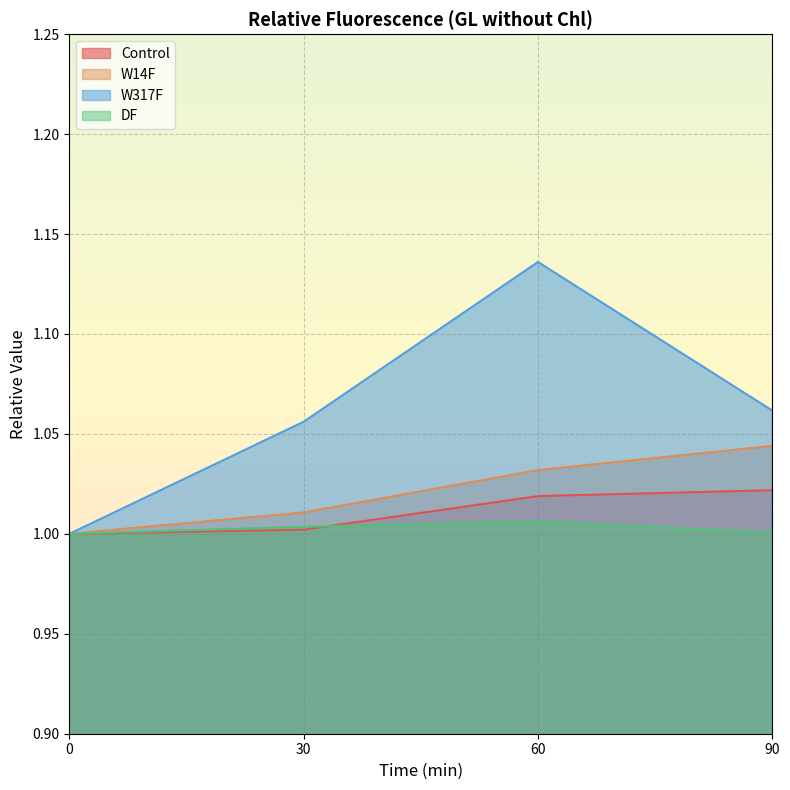

What value does the DF series have at 30?

1.0